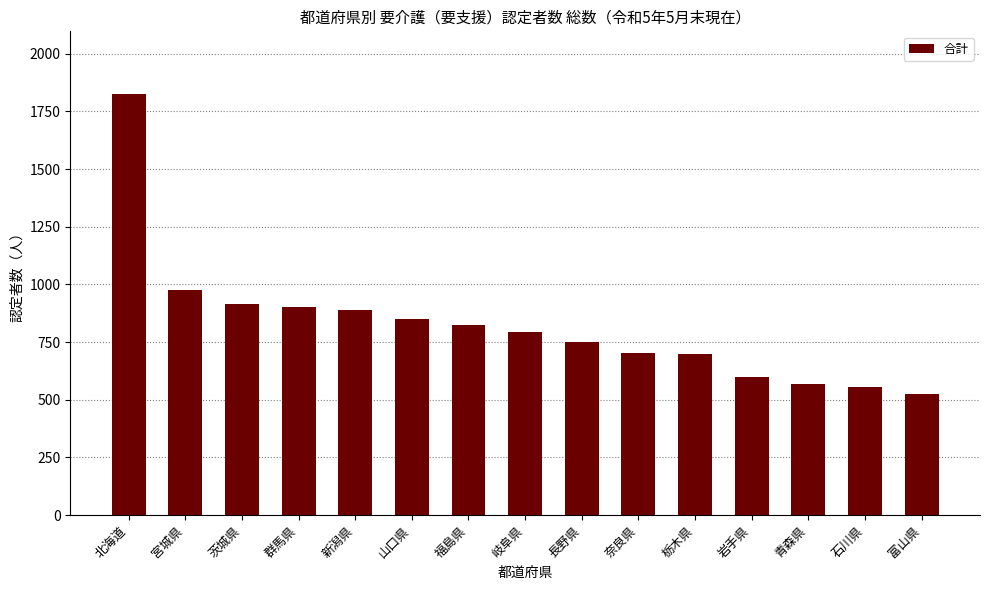

What is the greatest value displayed?

1824